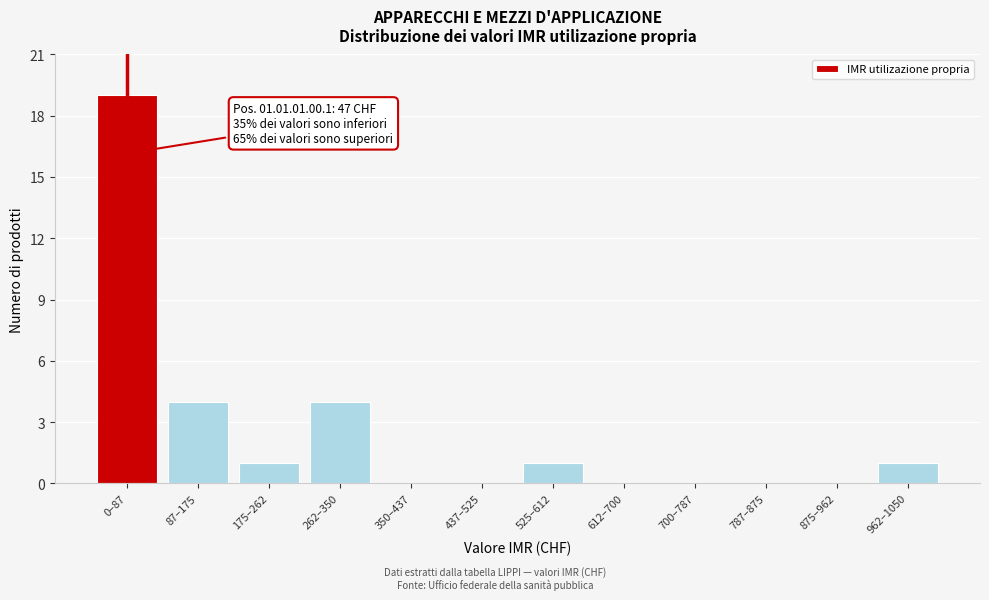

Reading right to left, transcribe all the data shown in this chart.

962–1050=1	875–962=0	787–875=0	700–787=0	612–700=0	525–612=1	437–525=0	350–437=0	262–350=4	175–262=1	87–175=4	0–87=19